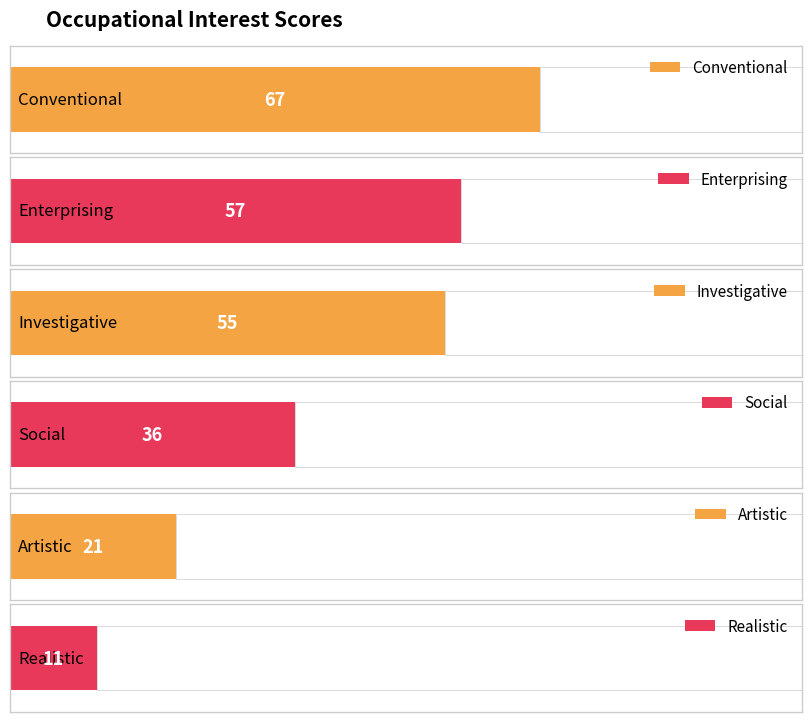

How many bars are there in total?

6